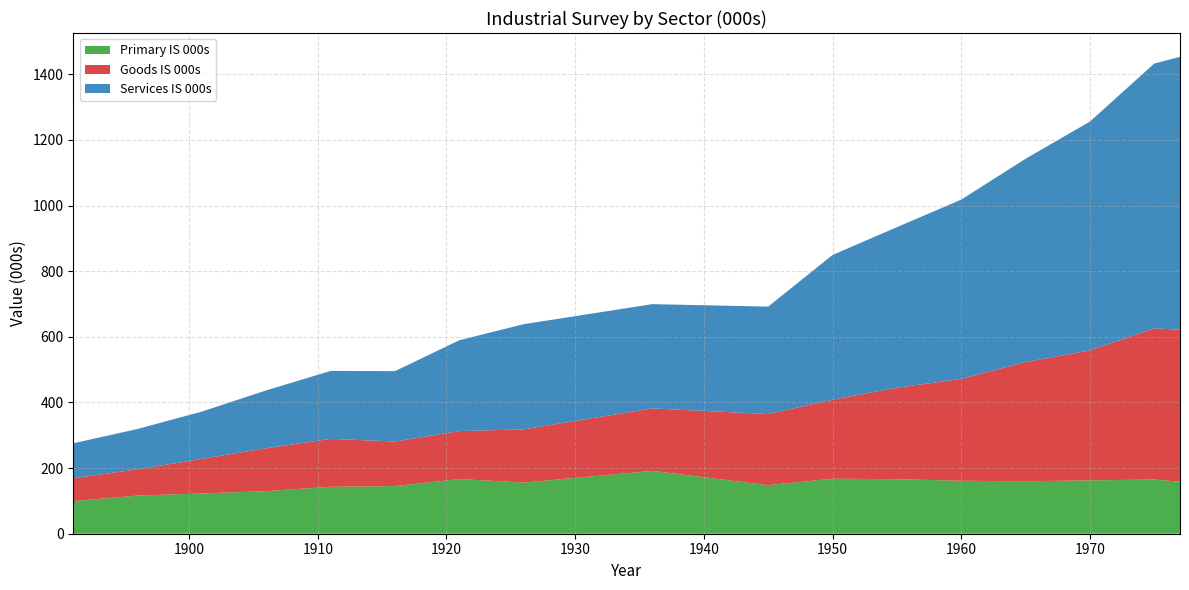

Reading left to right, list all the values displayed in this chart.

Primary IS 000s: 99.3	116.3	122.7	129.8	143.1	145.2	166.6	155.7	191.6	148.1	167.6	166.1	161.3	159.9	162.6	165.1	158.6
Goods IS 000s: 69.9	79.9	105.5	130.7	146.0	135.8	146.2	162.3	190.3	216.6	240.9	278.7	310.6	363.1	396.2	460.7	463.1
Services IS 000s: 106.5	123.0	144.2	176.4	207.1	214.5	276.8	320.5	317.7	327.4	440.9	489.4	546.3	619.7	697.2	807.0	831.5